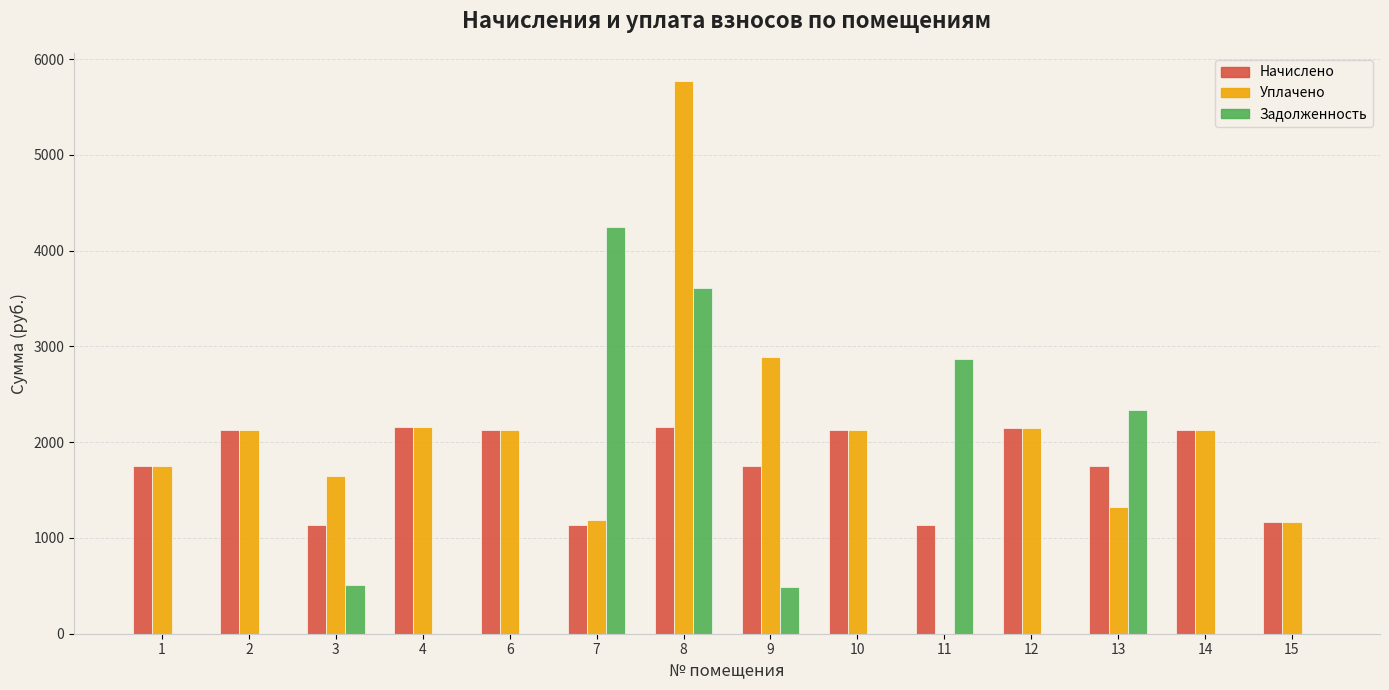

The value of Начислено at 4 is 1467.9. True or false?

False